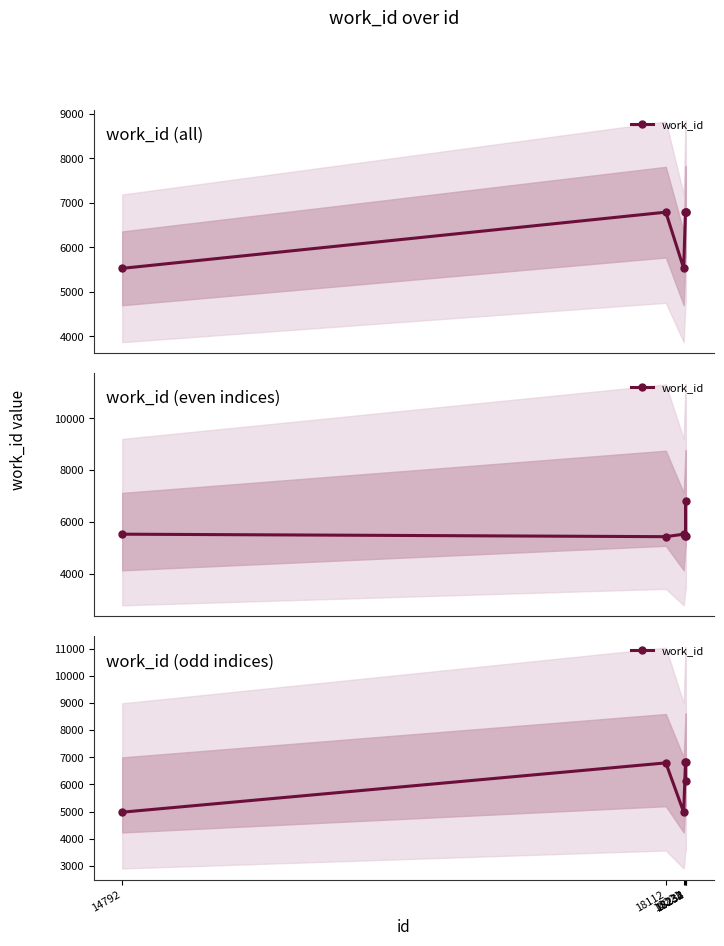

List the labels in order of value, largest first.

18232, 18234, 18112, 18233, 14792, 18221